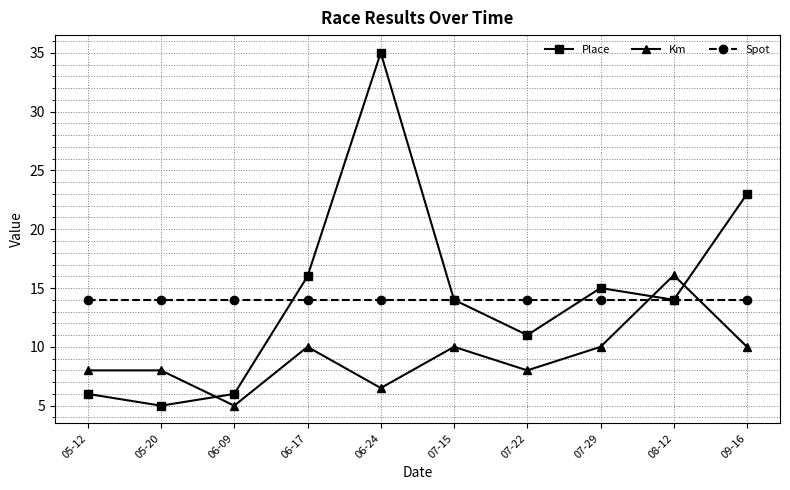

The value of Place at 05-20 is 1.5. True or false?

False